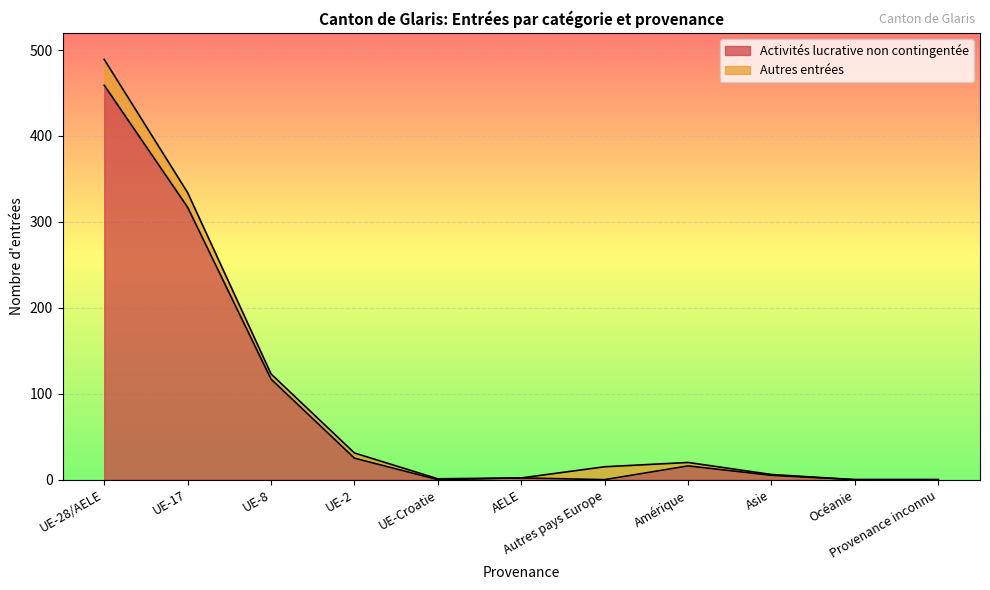

At which category does the data reach its first local peak?

AELE